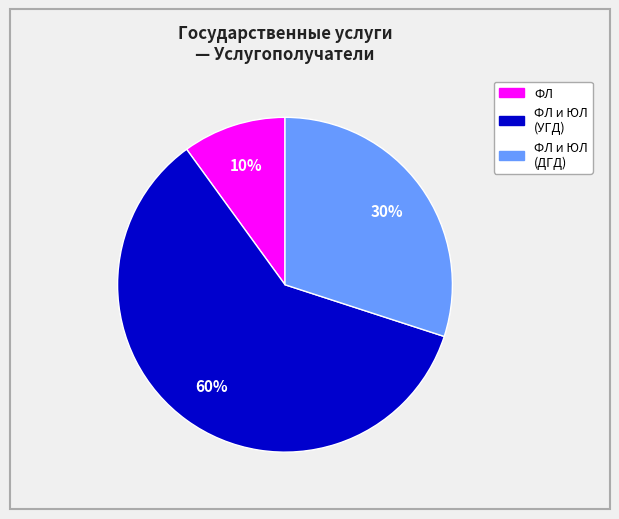

To the nearest percent, what is the average slice percentage?

33%